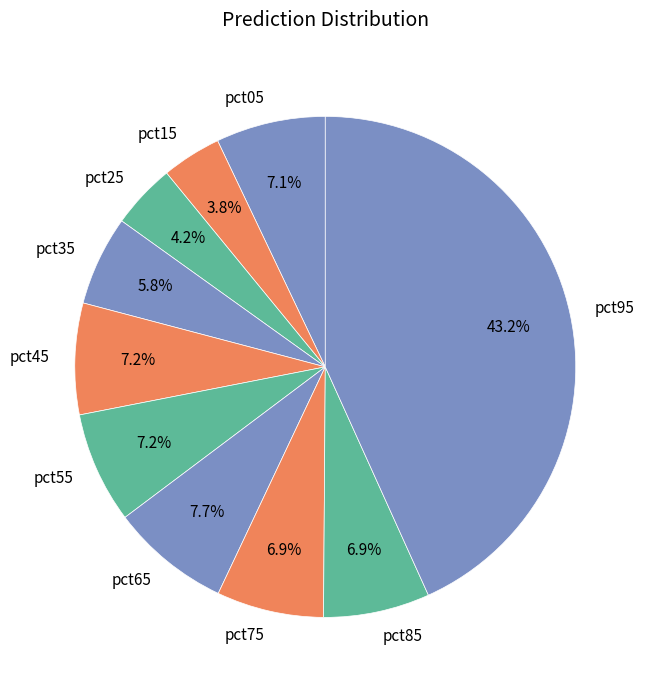

Is it true that pct75 is 7% of the pie?

True